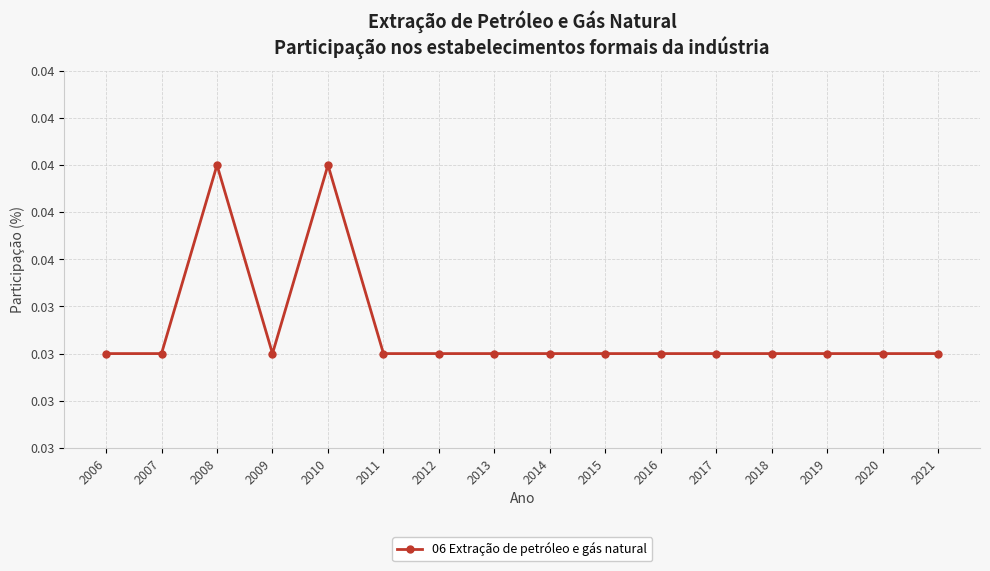

Is this an area chart (filled region under the line)?

No